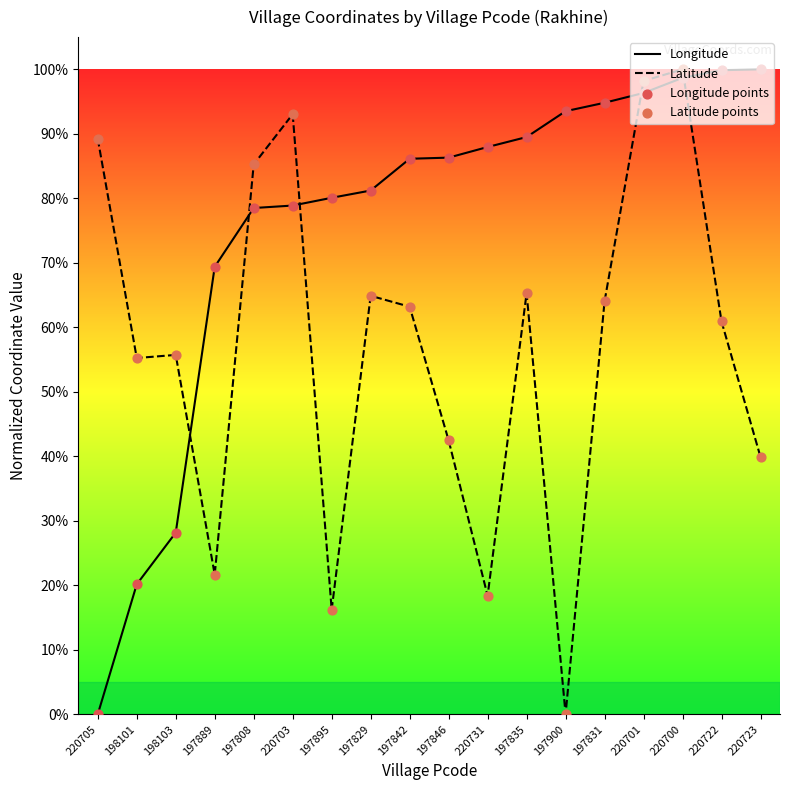

Which series contains the highest Y value?

Longitude